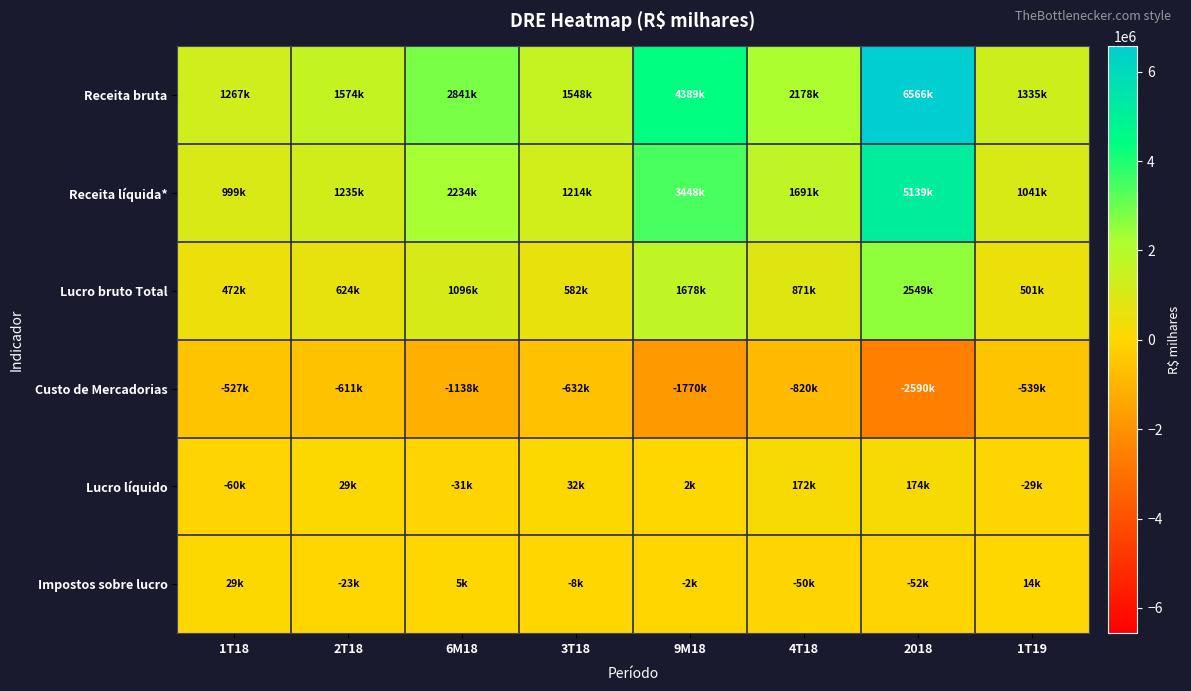

Reading left to right, extract all data points from this chart.

Receita bruta: 1T18=1266596	2T18=1574376	6M18=2840972	3T18=1547907	9M18=4388879	4T18=2177552	2018=6566431	1T19=1335011
Receita líquida*: 1T18=998906	2T18=1235291	6M18=2234197	3T18=1214188	9M18=3448385	4T18=1690729	2018=5139114	1T19=1040513
Lucro bruto Total: 1T18=471531	2T18=624212	6M18=1095743	3T18=582358	9M18=1678101	4T18=871042	2018=2549142	1T19=501433
Custo de Mercadorias: 1T18=-527375	2T18=-611079	6M18=-1138454	3T18=-631830	9M18=-1770284	4T18=-819687	2018=-2589971	1T19=-539080
Lucro líquido: 1T18=-59813	2T18=29290	6M18=-30523	3T18=32111	9M18=1587	4T18=172049	2018=173636	1T19=-28881
Impostos sobre lucro: 1T18=28682	2T18=-23249	6M18=5433	3T18=-7571	9M18=-2138	4T18=-49776	2018=-51914	1T19=13840